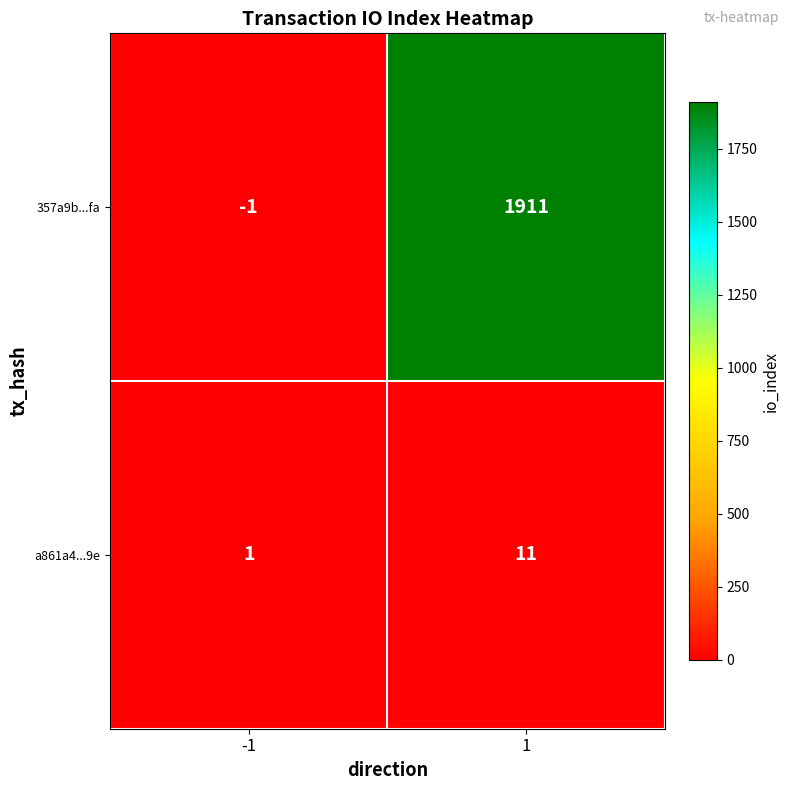

The value of a861a4...9e at 1 is 18. True or false?

False